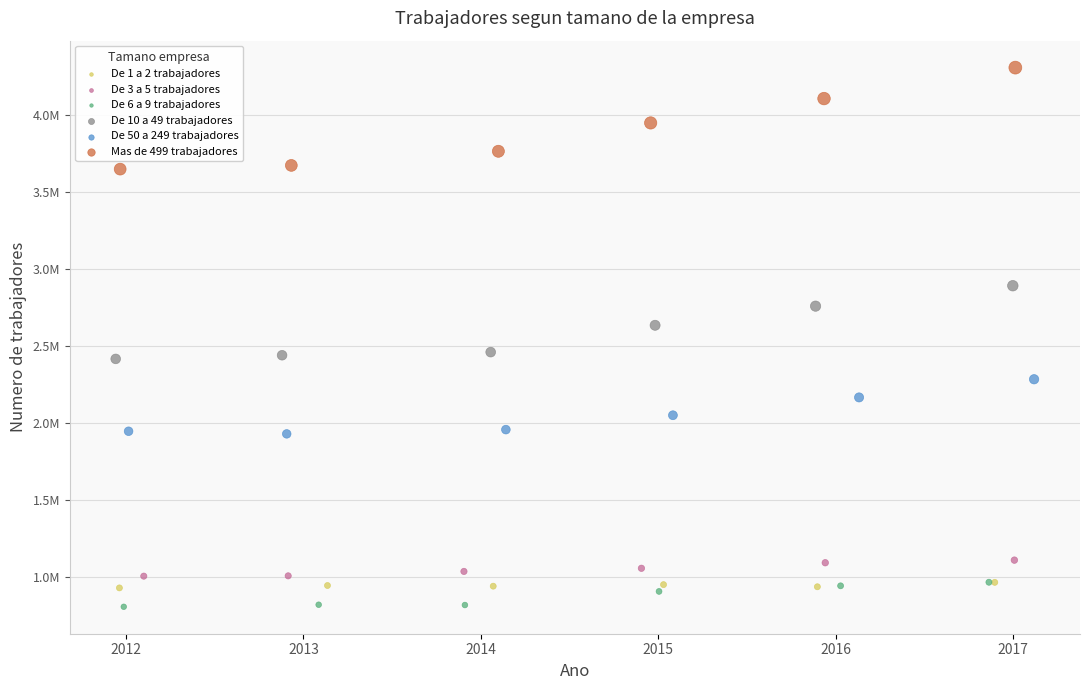

Which series has the largest Y range (max minus min)?

Mas de 499 trabajadores